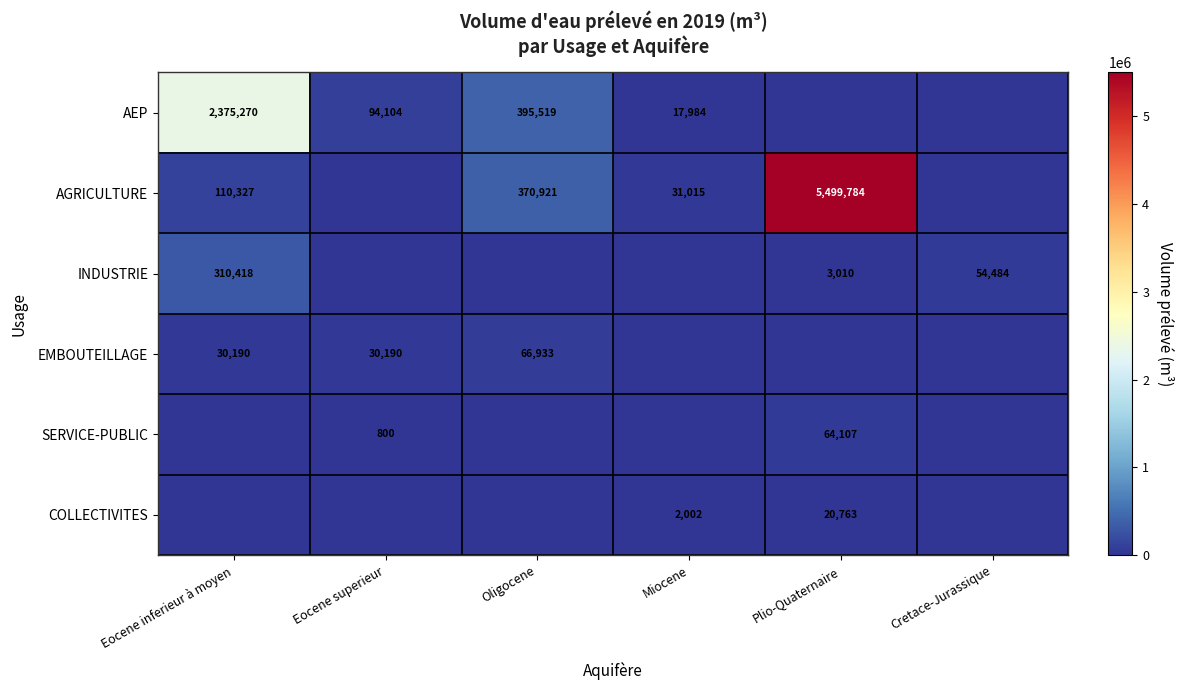

Between Oligocene and Miocene, which is larger?

Oligocene